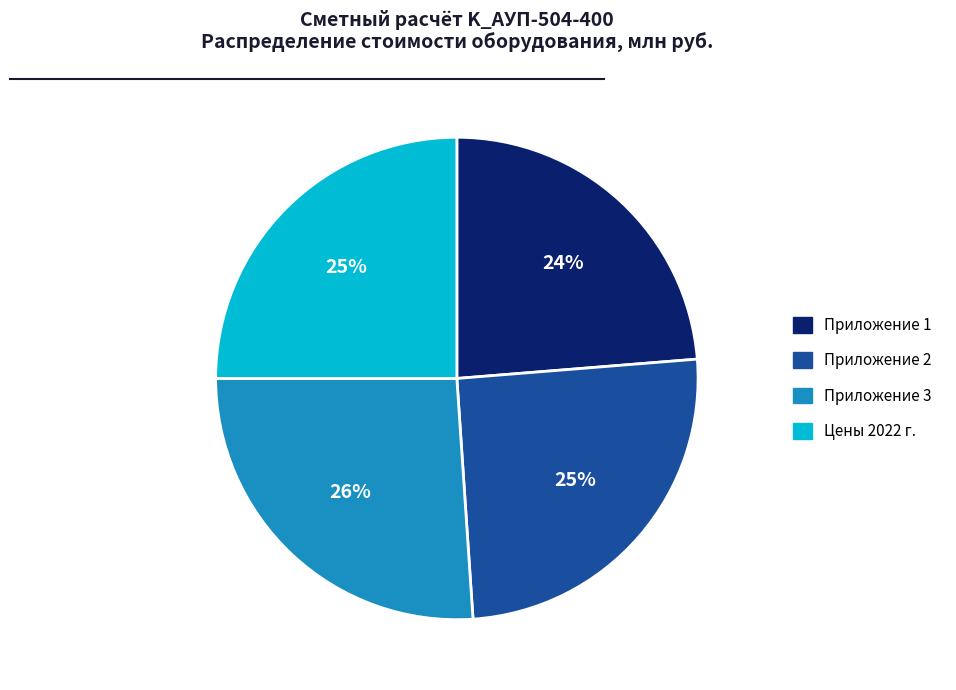

Is there any slice that represents more than half of the pie?

No